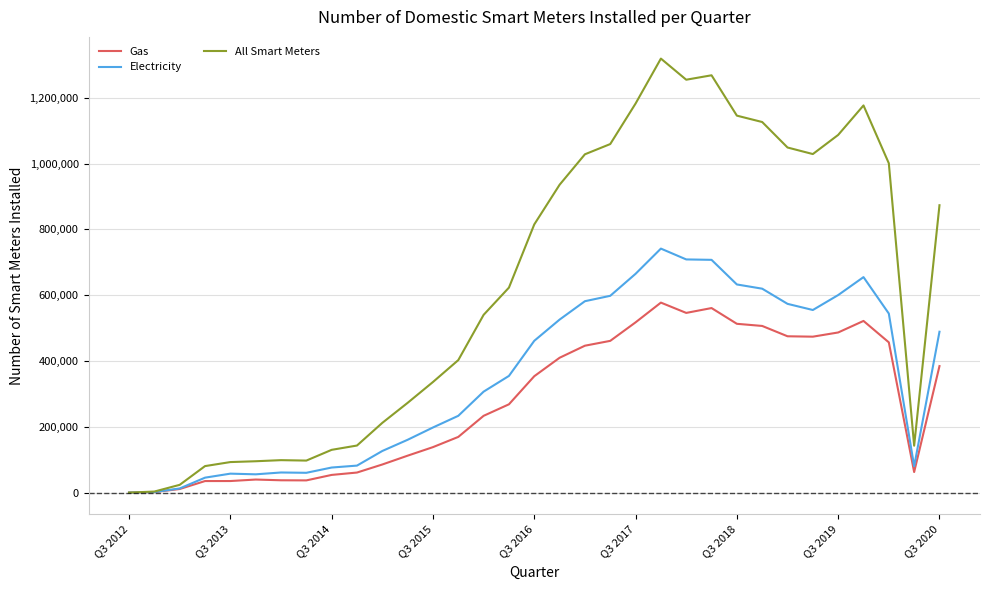

What is the highest value of the Electricity series?

741547